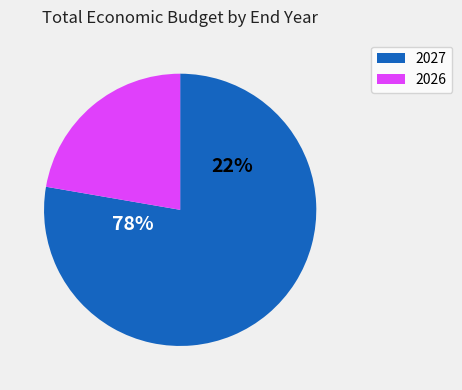

True or false: 2026 accounts for 1% of the total.

False